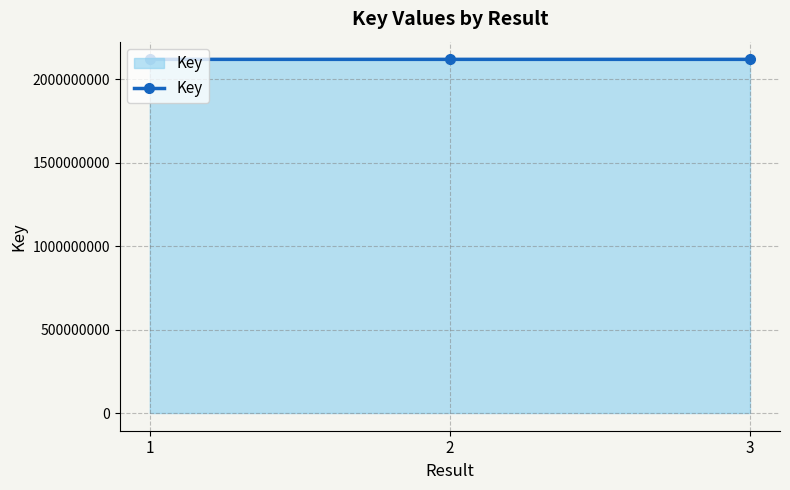

Count the number of categories in the chart.

3